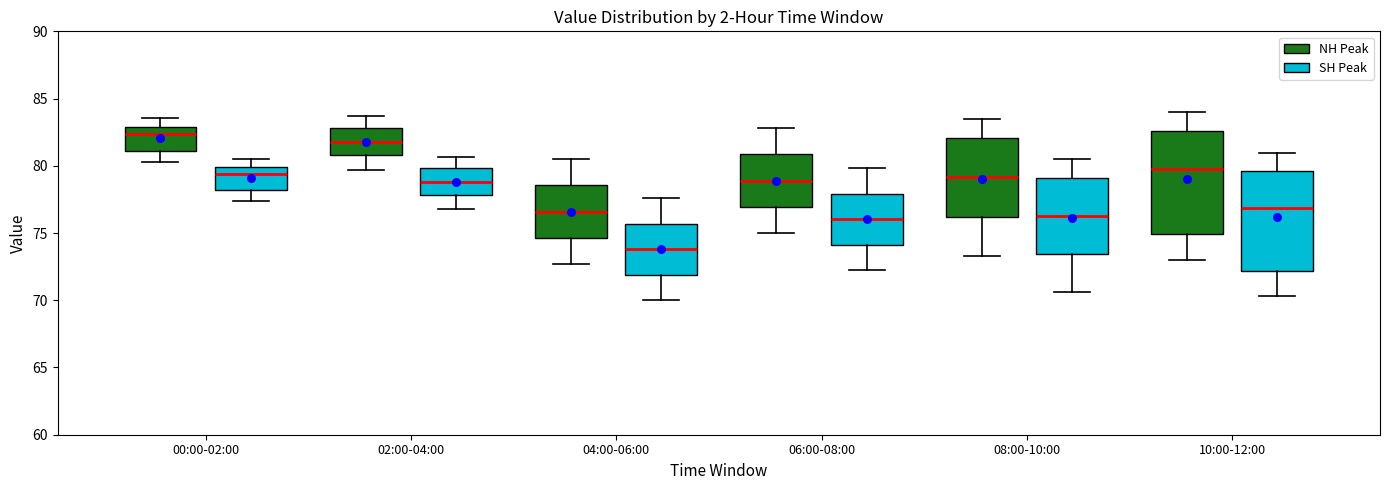

Which box's median line is the lowest?

04:00-06:00 (SH Peak)